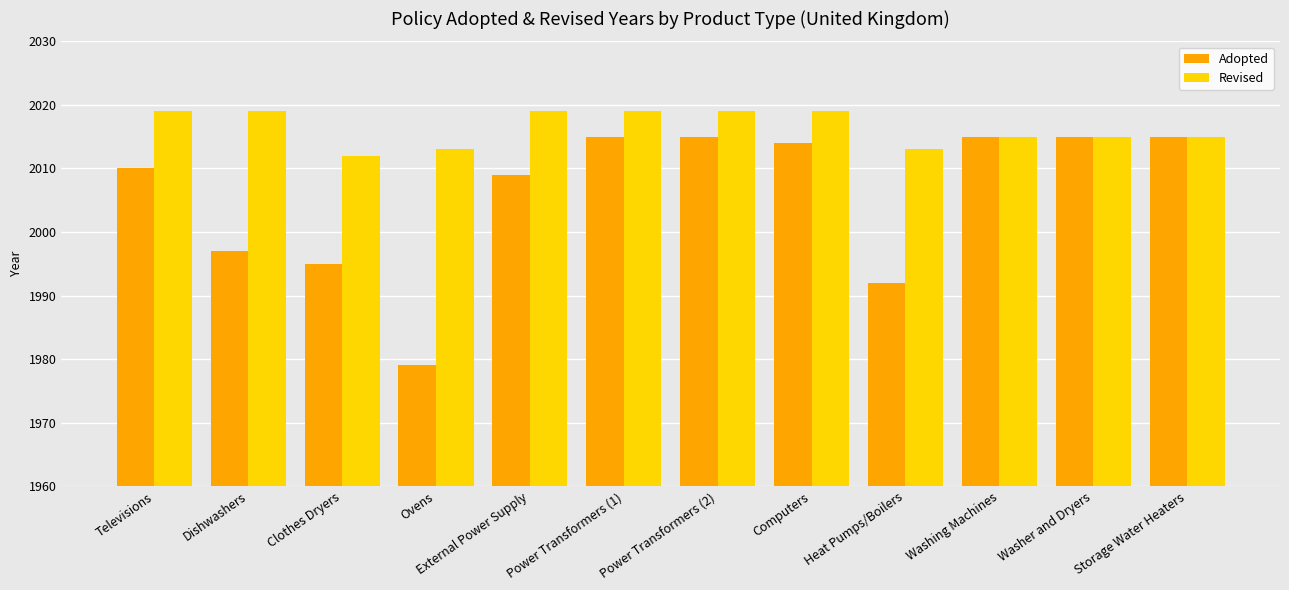

At which label is Adopted closest to 1997?

Dishwashers